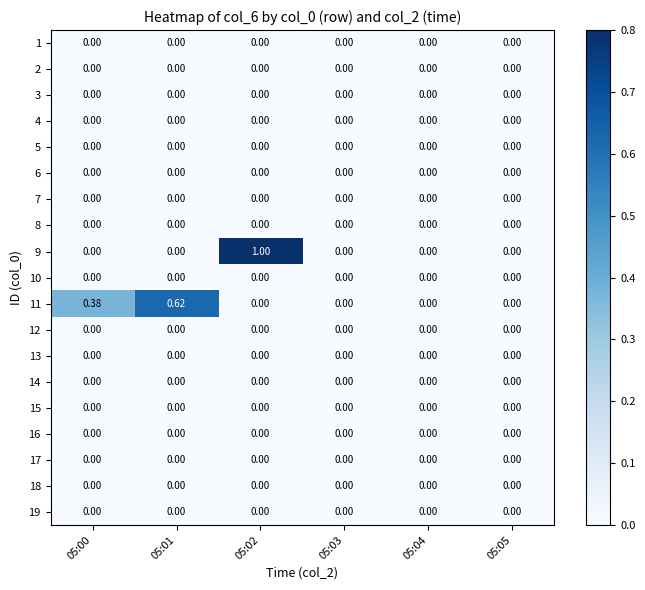

Reading left to right, what are all the values shown in this chart?

1: 05:00=0.0	05:01=0.0	05:02=0.0	05:03=0.0	05:04=0.0	05:05=0.0
2: 05:00=0.0	05:01=0.0	05:02=0.0	05:03=0.0	05:04=0.0	05:05=0.0
3: 05:00=0.0	05:01=0.0	05:02=0.0	05:03=0.0	05:04=0.0	05:05=0.0
4: 05:00=0.0	05:01=0.0	05:02=0.0	05:03=0.0	05:04=0.0	05:05=0.0
5: 05:00=0.0	05:01=0.0	05:02=0.0	05:03=0.0	05:04=0.0	05:05=0.0
6: 05:00=0.0	05:01=0.0	05:02=0.0	05:03=0.0	05:04=0.0	05:05=0.0
7: 05:00=0.0	05:01=0.0	05:02=0.0	05:03=0.0	05:04=0.0	05:05=0.0
8: 05:00=0.0	05:01=0.0	05:02=0.0	05:03=0.0	05:04=0.0	05:05=0.0
9: 05:00=0.0	05:01=0.0	05:02=1.0	05:03=0.0	05:04=0.0	05:05=0.0
10: 05:00=0.0	05:01=0.0	05:02=0.0	05:03=0.0	05:04=0.0	05:05=0.0
11: 05:00=0.4	05:01=0.6	05:02=0.0	05:03=0.0	05:04=0.0	05:05=0.0
12: 05:00=0.0	05:01=0.0	05:02=0.0	05:03=0.0	05:04=0.0	05:05=0.0
13: 05:00=0.0	05:01=0.0	05:02=0.0	05:03=0.0	05:04=0.0	05:05=0.0
14: 05:00=0.0	05:01=0.0	05:02=0.0	05:03=0.0	05:04=0.0	05:05=0.0
15: 05:00=0.0	05:01=0.0	05:02=0.0	05:03=0.0	05:04=0.0	05:05=0.0
16: 05:00=0.0	05:01=0.0	05:02=0.0	05:03=0.0	05:04=0.0	05:05=0.0
17: 05:00=0.0	05:01=0.0	05:02=0.0	05:03=0.0	05:04=0.0	05:05=0.0
18: 05:00=0.0	05:01=0.0	05:02=0.0	05:03=0.0	05:04=0.0	05:05=0.0
19: 05:00=0.0	05:01=0.0	05:02=0.0	05:03=0.0	05:04=0.0	05:05=0.0